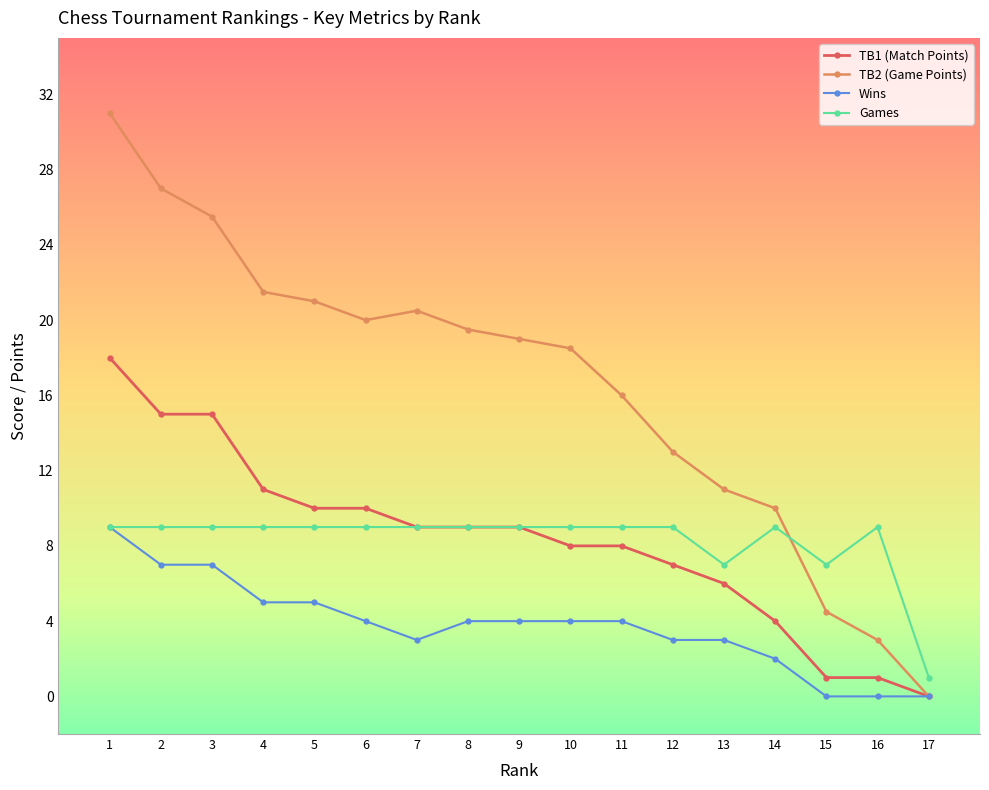

What is the difference between the maximum and second lowest values in the TB2 (Game Points) series?

28.0